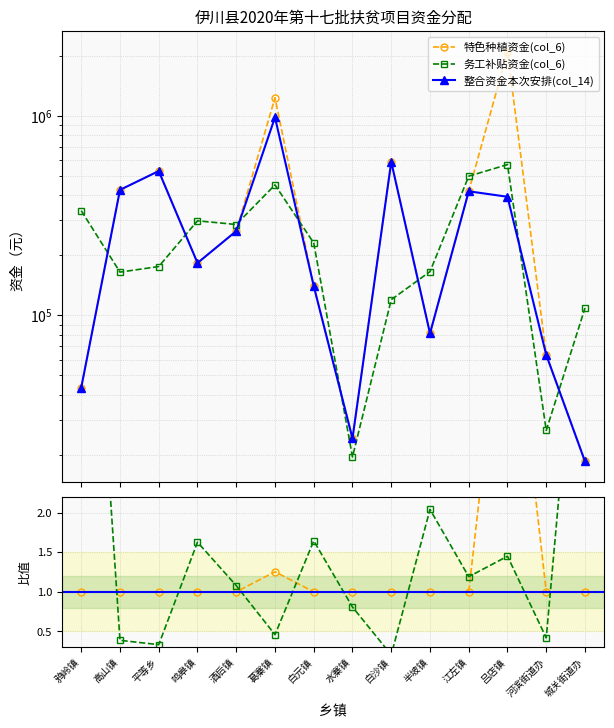

Which series changed the most between 酒后镇 and 白元镇?

特色种植资金(col_6)